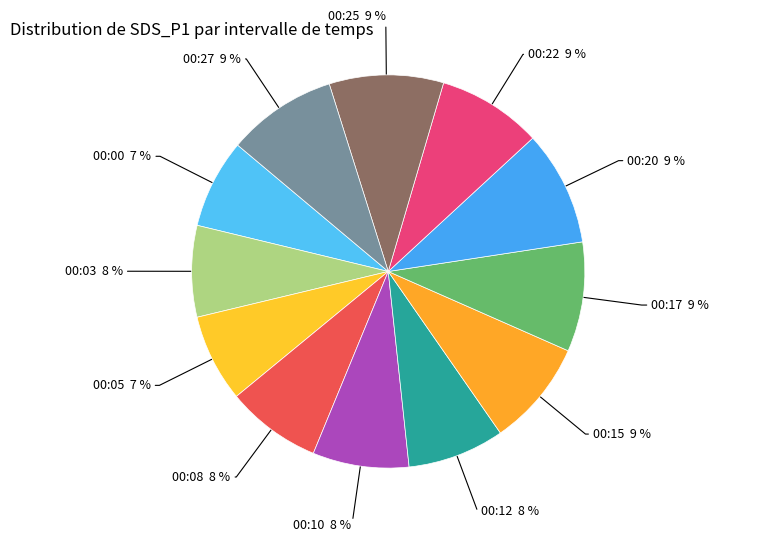

Which slice is the smallest?

00:05